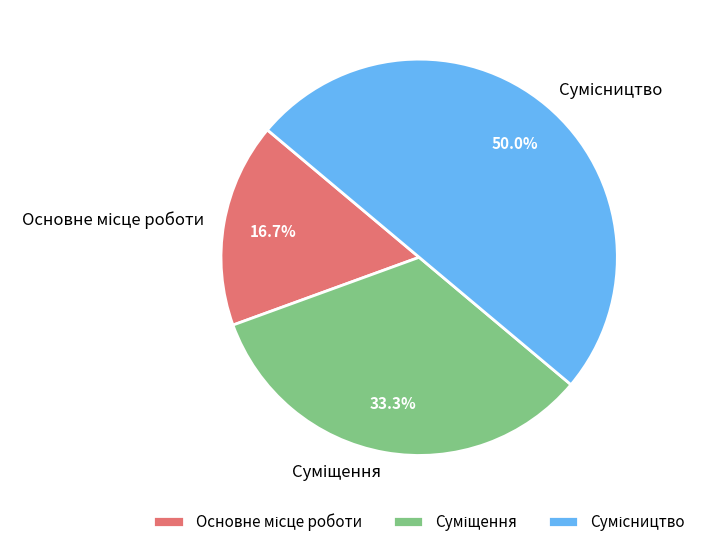

How many segments does this pie chart have?

3